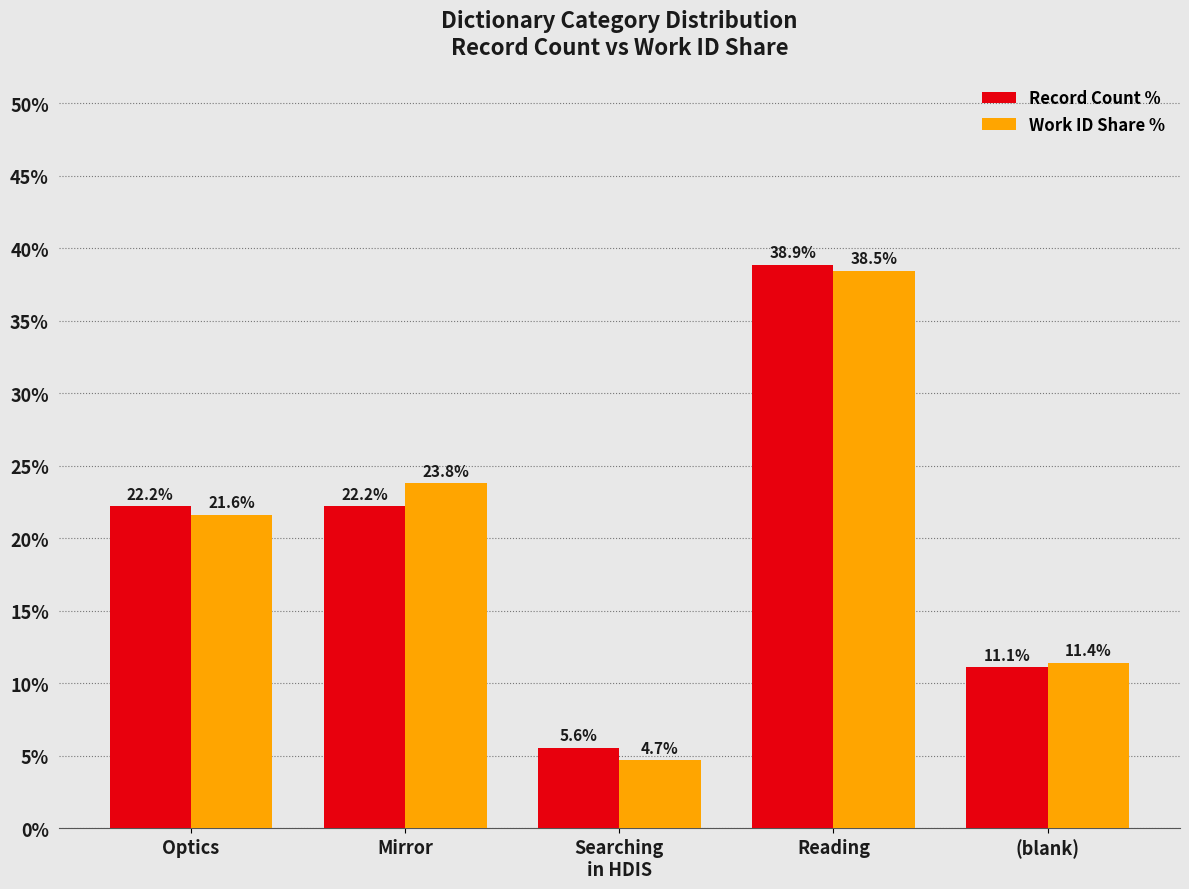

What is the spread (max minus min) of values at Mirror?

1.6